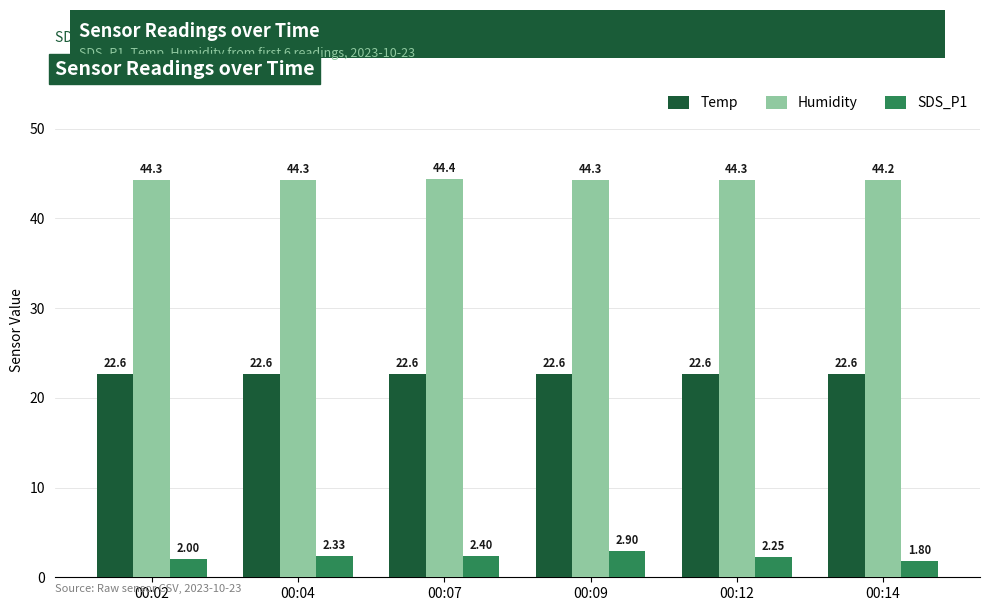

What is the sum of all SDS_P1 values?

13.7